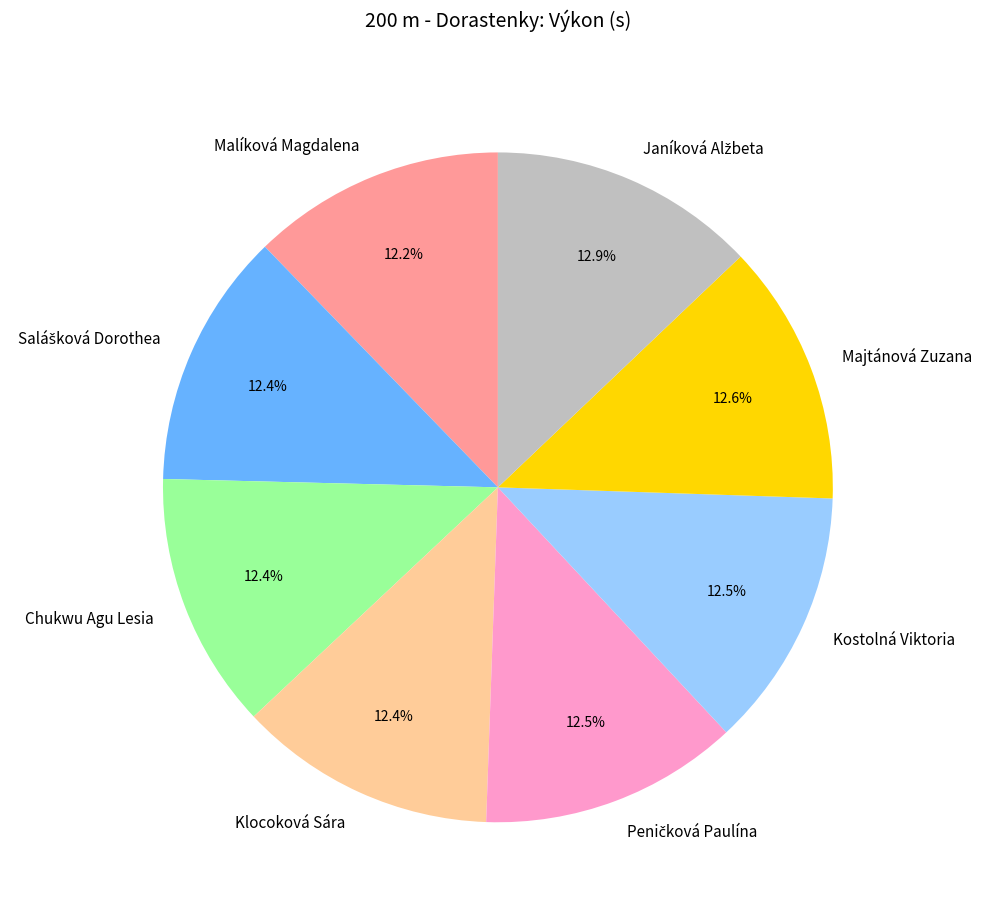

To the nearest percent, what is the difference between the largest and smallest slice percentages?

1%